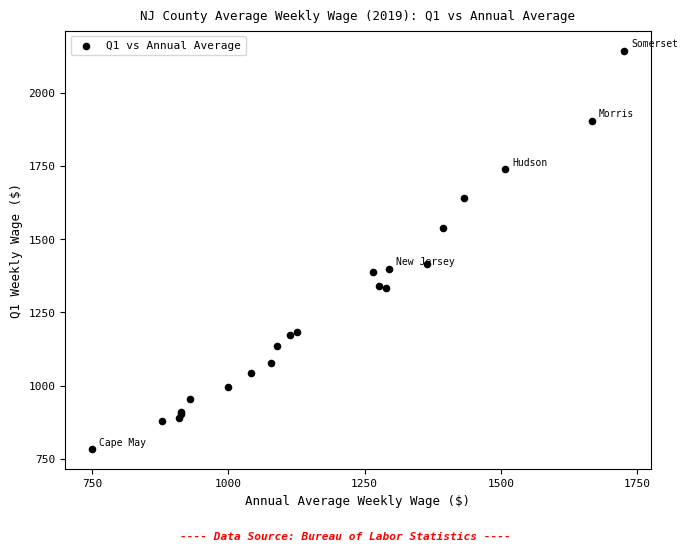

What Y value in the scatter plot is closest to 1463?

1415